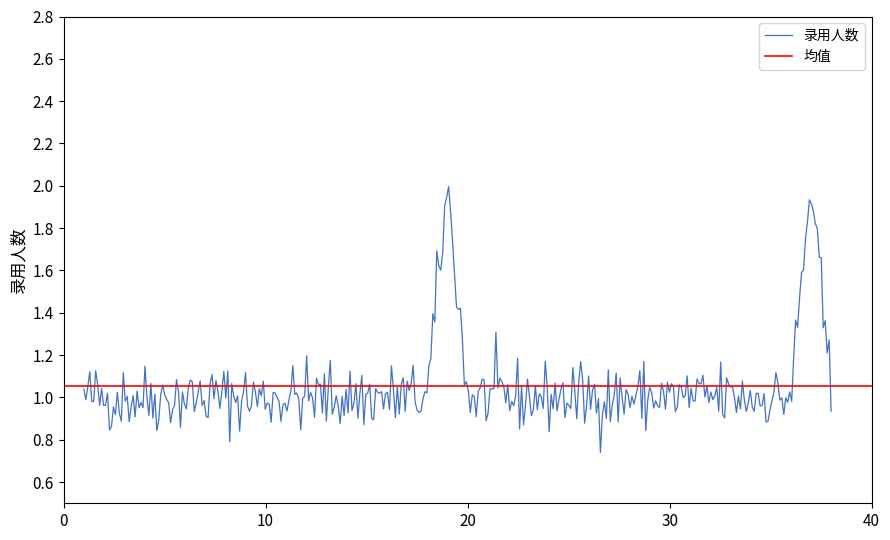

What is the highest value of the 录用人数 series?

2.0